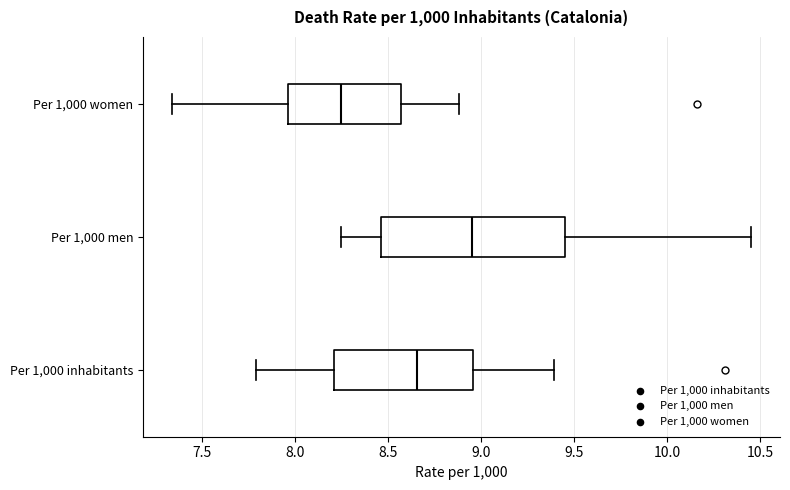

Which box's median line is the furthest to the right?

Per 1,000 men